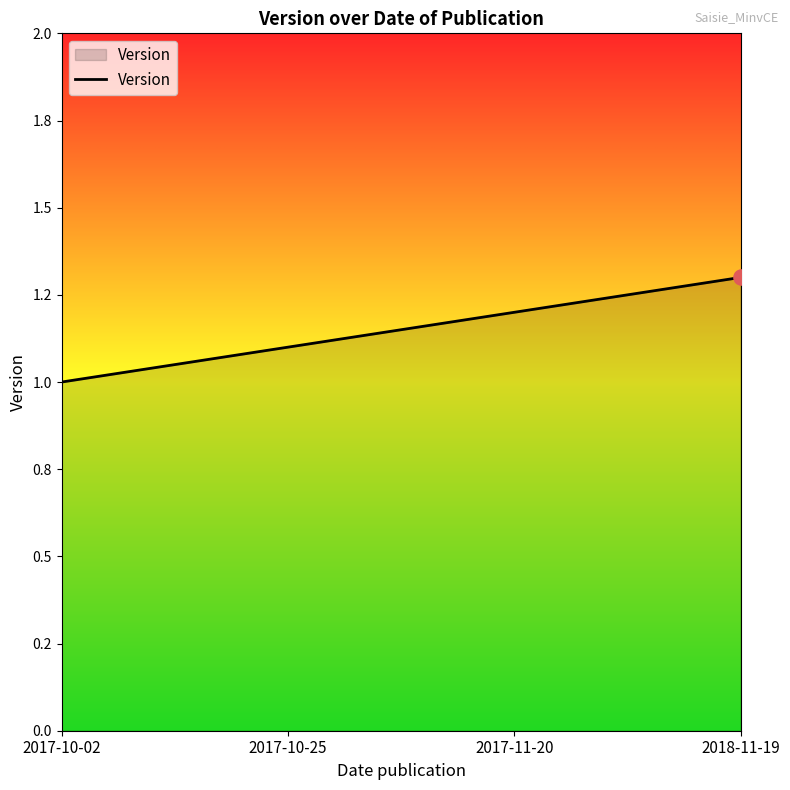

What is the change in value from 2017-10-25 to 2018-11-19?

+0.2